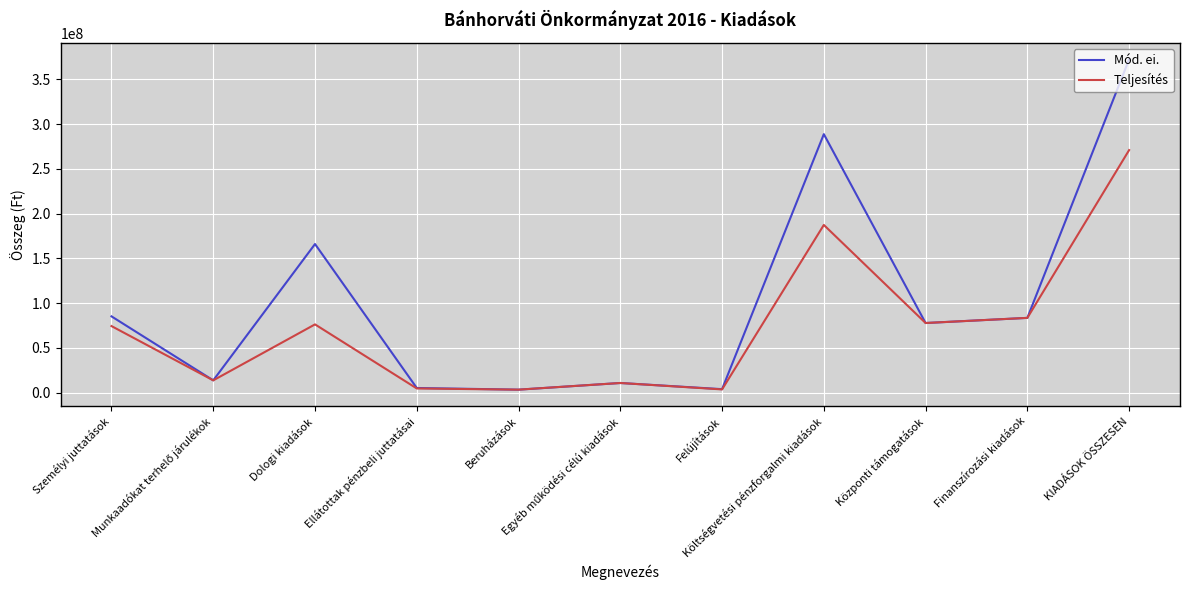

Where is the first local maximum for Teljesítés?

Dologi kiadások